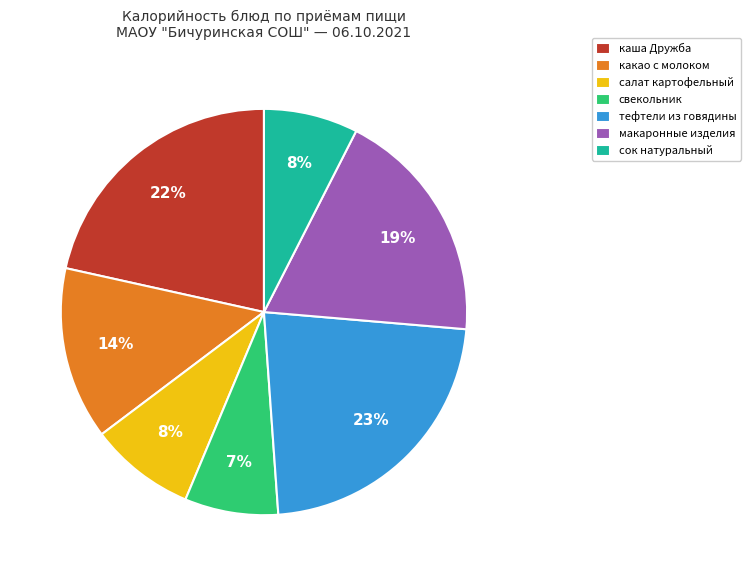

Which slice is the largest?

тефтели из говядины